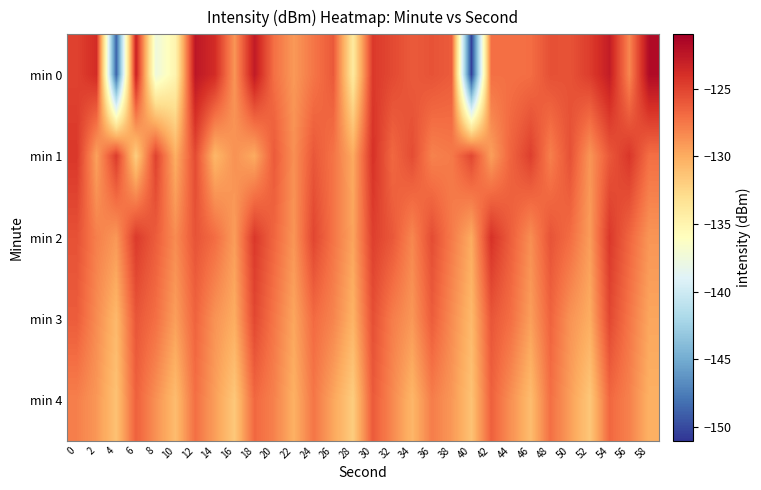

Reading right to left, list all the values displayed in this chart.

min 0: 58=-121.8	56=-128.2	54=-122.9	52=-124.7	50=-125.8	48=-125.6	46=-127.1	44=-127.2	42=-127.2	40=-150.4	38=-126.2	36=-125.8	34=-126.2	32=-125.3	30=-124.5	28=-133.9	26=-126.1	24=-127.5	22=-129.1	20=-127.2	18=-122.7	16=-128.9	14=-123.8	12=-122.5	10=-135.0	8=-137.6	6=-123.1	4=-148.8	2=-123.8	0=-125.0
min 1: 58=-127.1	56=-124.3	54=-126.0	52=-128.9	50=-125.7	48=-127.9	46=-124.8	44=-126.6	42=-129.3	40=-125.2	38=-127.7	36=-128.0	34=-125.5	32=-126.8	30=-124.1	28=-129.9	26=-127.3	24=-126.0	22=-128.7	20=-126.1	18=-129.9	16=-128.7	14=-130.5	12=-125.4	10=-130.1	8=-124.9	6=-131.9	4=-124.6	2=-129.5	0=-124.4
min 2: 58=-128.9	56=-126.7	54=-124.5	52=-129.2	50=-127.0	48=-125.8	46=-128.6	44=-126.3	42=-124.1	40=-129.9	38=-127.7	36=-125.5	34=-128.2	32=-126.0	30=-124.8	28=-129.6	26=-127.3	24=-125.1	22=-128.9	20=-126.7	18=-124.5	16=-129.2	14=-127.0	12=-125.8	10=-128.5	8=-126.2	6=-124.6	4=-129.0	2=-127.9	0=-125.7
min 3: 58=-129.7	56=-127.5	54=-125.2	52=-130.0	50=-128.8	48=-126.6	46=-129.3	44=-127.1	42=-125.9	40=-130.7	38=-128.5	36=-126.2	34=-129.0	32=-127.8	30=-125.6	28=-130.3	26=-128.1	24=-126.9	22=-129.7	20=-127.5	18=-125.2	16=-130.0	14=-128.8	12=-126.6	10=-129.3	8=-127.1	6=-125.9	4=-130.7	2=-128.5	0=-126.2
min 4: 58=-130.2	56=-128.0	54=-126.8	52=-131.6	50=-129.3	48=-127.1	46=-130.9	44=-128.7	42=-126.5	40=-131.2	38=-129.0	36=-127.8	34=-130.6	32=-128.3	30=-126.1	28=-131.9	26=-129.7	24=-127.5	22=-130.2	20=-128.0	18=-126.8	16=-131.6	14=-129.3	12=-127.1	10=-130.9	8=-128.7	6=-126.5	4=-131.2	2=-129.0	0=-127.9